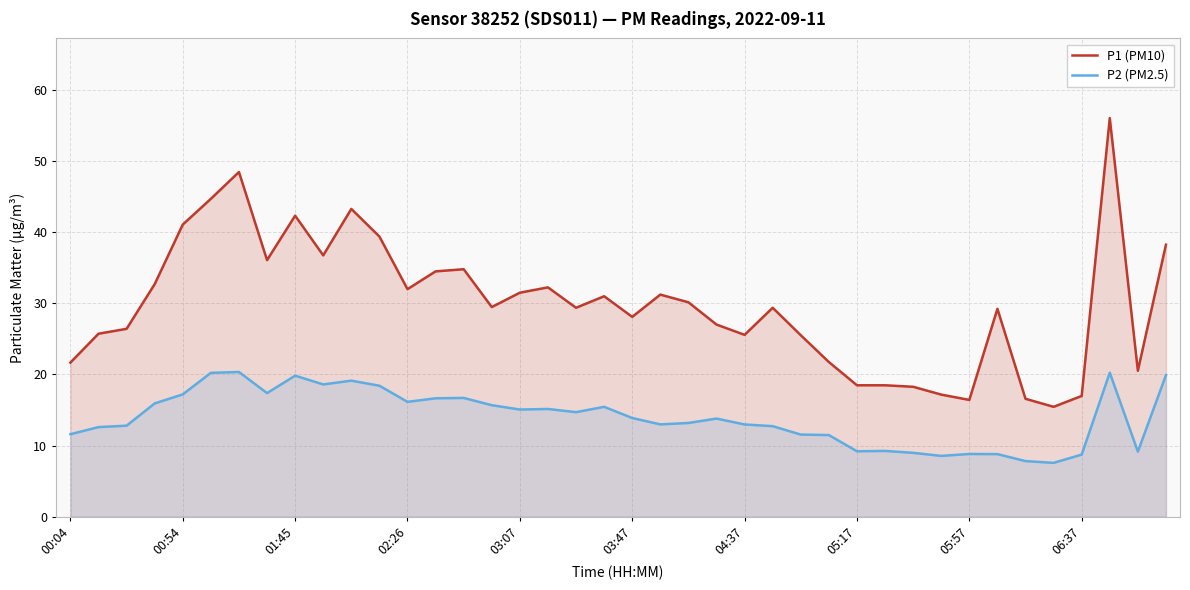

What is the lowest value of the P2 (PM2.5) series?

7.6